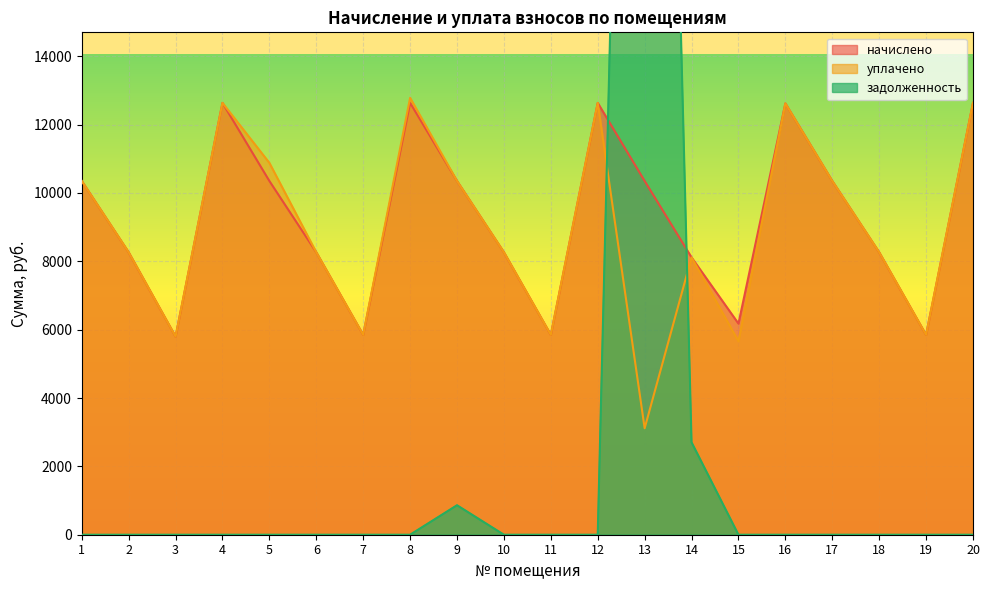

True or false: начислено and уплачено intersect in this chart.

False